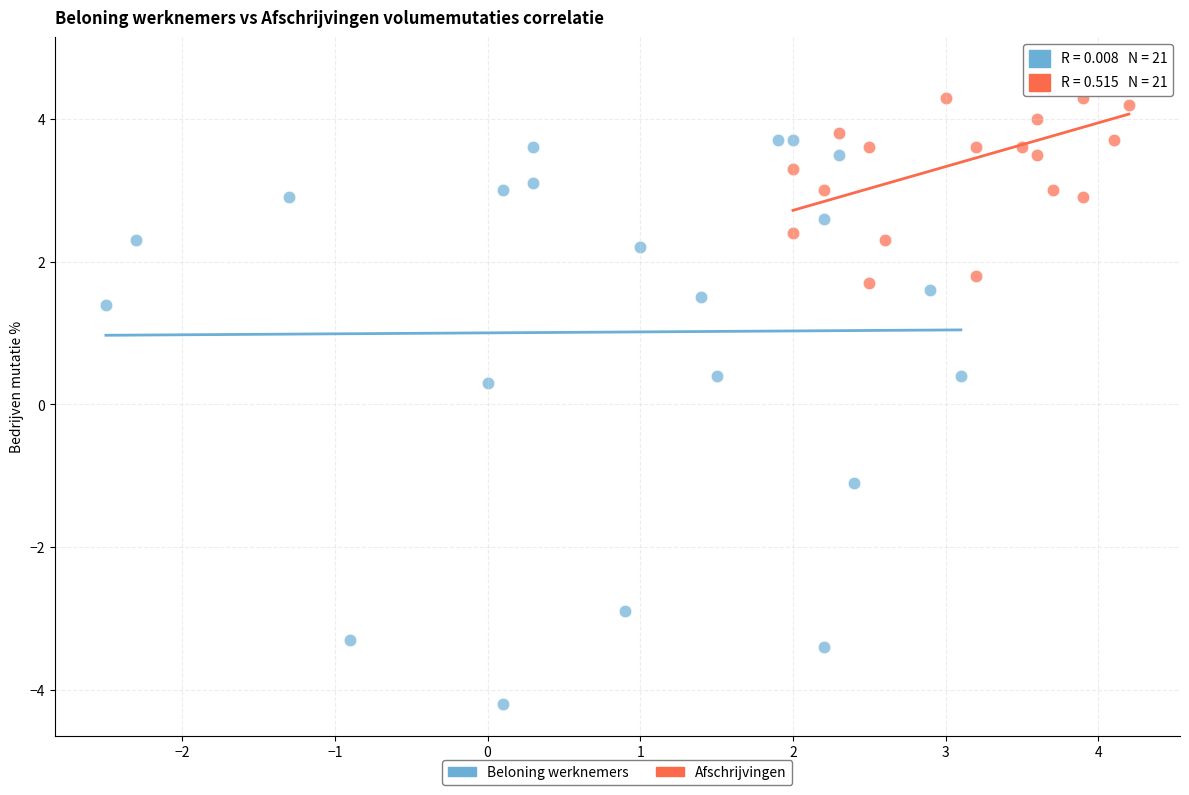

Which series has the widest spread of Y values?

Beloning werknemers